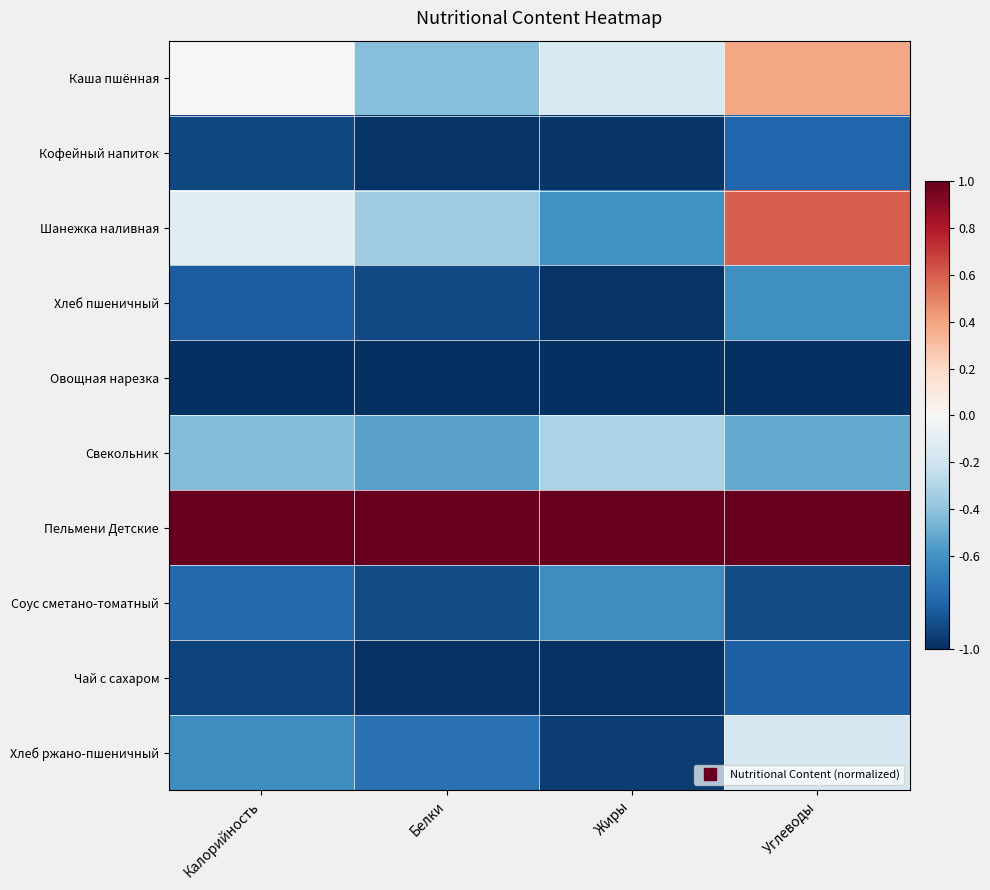

Reading left to right, what are all the values shown in this chart?

Каша пшённая: Калорийность=-0.0	Белки=-0.4	Жиры=-0.1	Углеводы=0.4
Кофейный напиток: Калорийность=-0.9	Белки=-1.0	Жиры=-1.0	Углеводы=-0.8
Шанежка наливная: Калорийность=-0.1	Белки=-0.4	Жиры=-0.6	Углеводы=0.6
Хлеб пшеничный: Калорийность=-0.8	Белки=-0.9	Жиры=-1.0	Углеводы=-0.6
Овощная нарезка: Калорийность=-1.0	Белки=-1.0	Жиры=-1.0	Углеводы=-1.0
Свекольник: Калорийность=-0.4	Белки=-0.5	Жиры=-0.3	Углеводы=-0.5
Пельмени Детские: Калорийность=1.0	Белки=1.0	Жиры=1.0	Углеводы=1.0
Соус сметано-томатный: Калорийность=-0.8	Белки=-0.9	Жиры=-0.6	Углеводы=-0.9
Чай с сахаром: Калорийность=-0.9	Белки=-1.0	Жиры=-1.0	Углеводы=-0.8
Хлеб ржано-пшеничный: Калорийность=-0.6	Белки=-0.7	Жиры=-0.9	Углеводы=-0.2